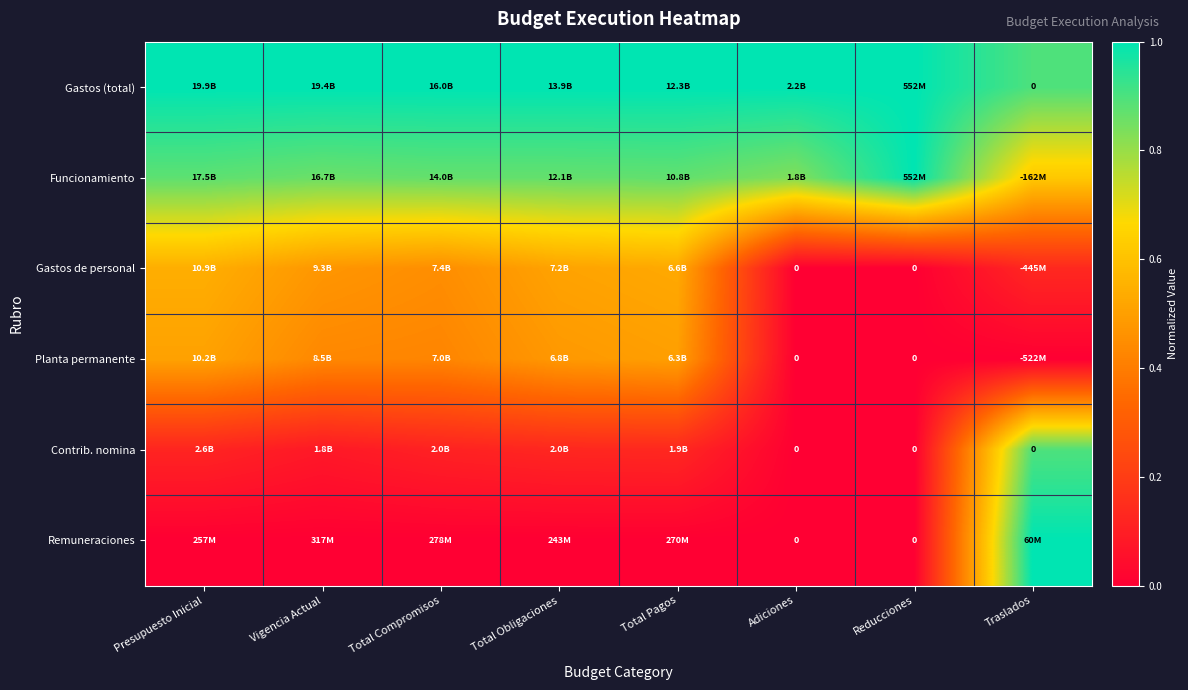

Is it true that Gastos de personal equals 0.3 at Total Obligaciones?

False